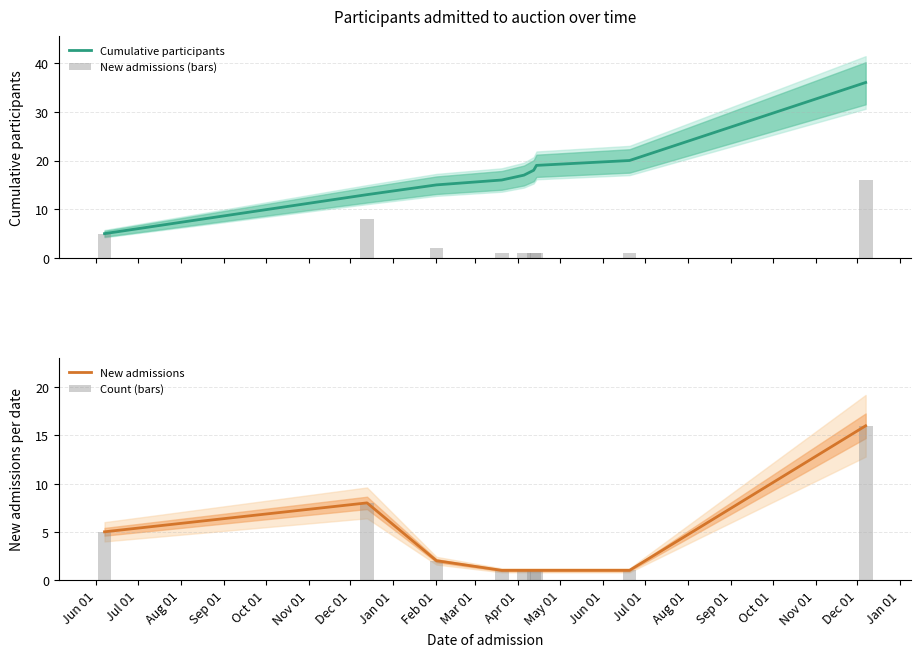

What is the minimum value for Cumulative participants?

5